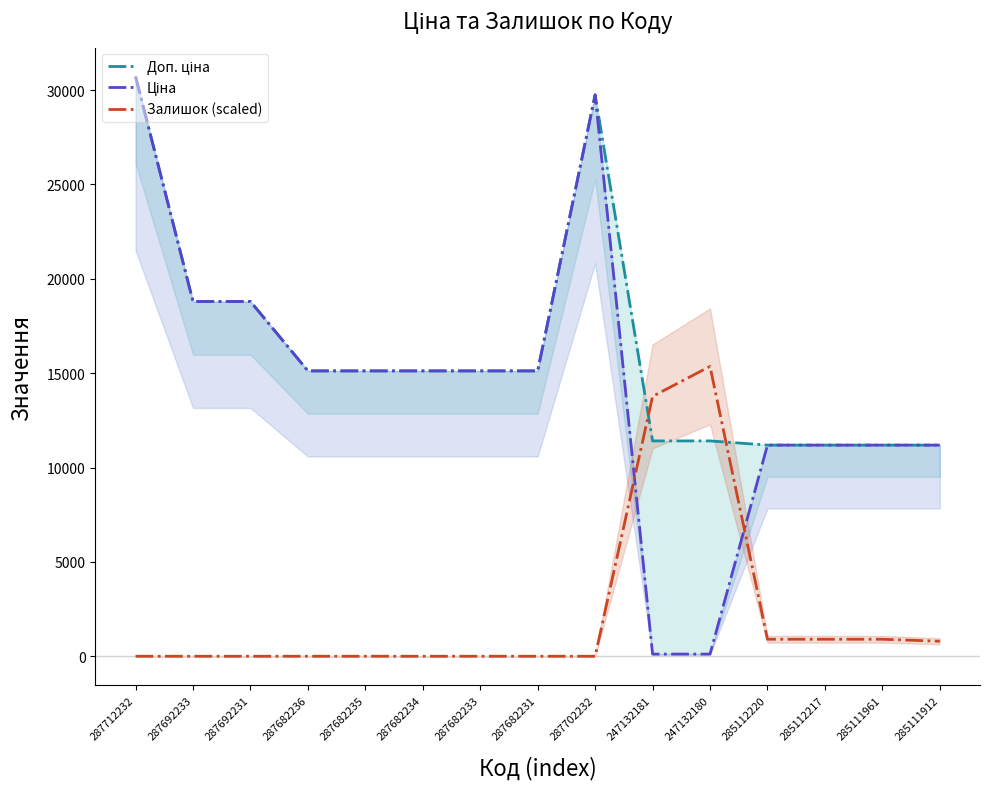

Rank the series by their maximum value, from lowest to highest.

Залишок (scaled), Доп. ціна, Ціна